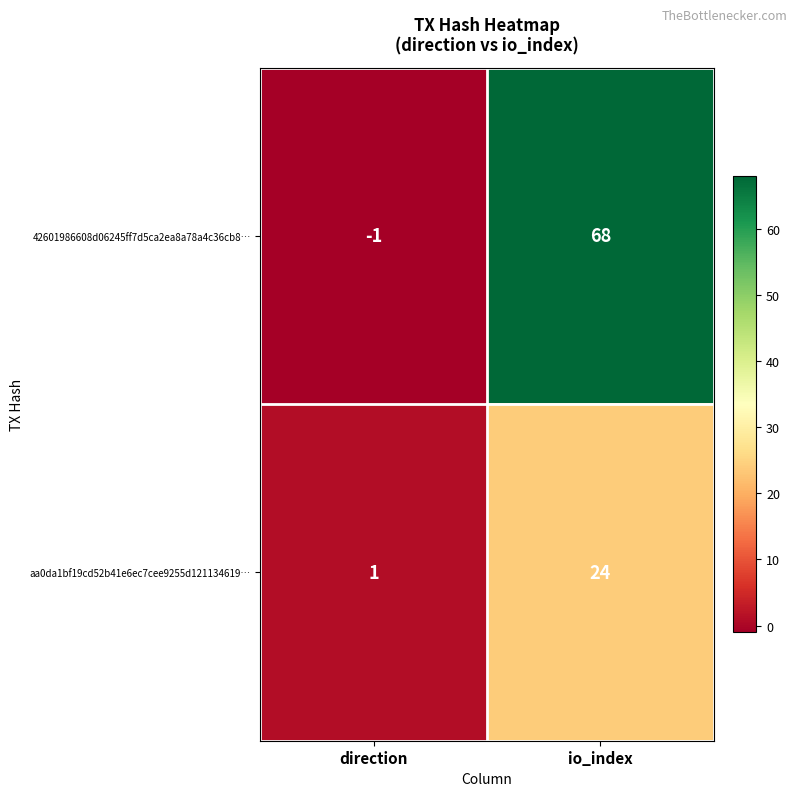

How many data points does each series have?

2